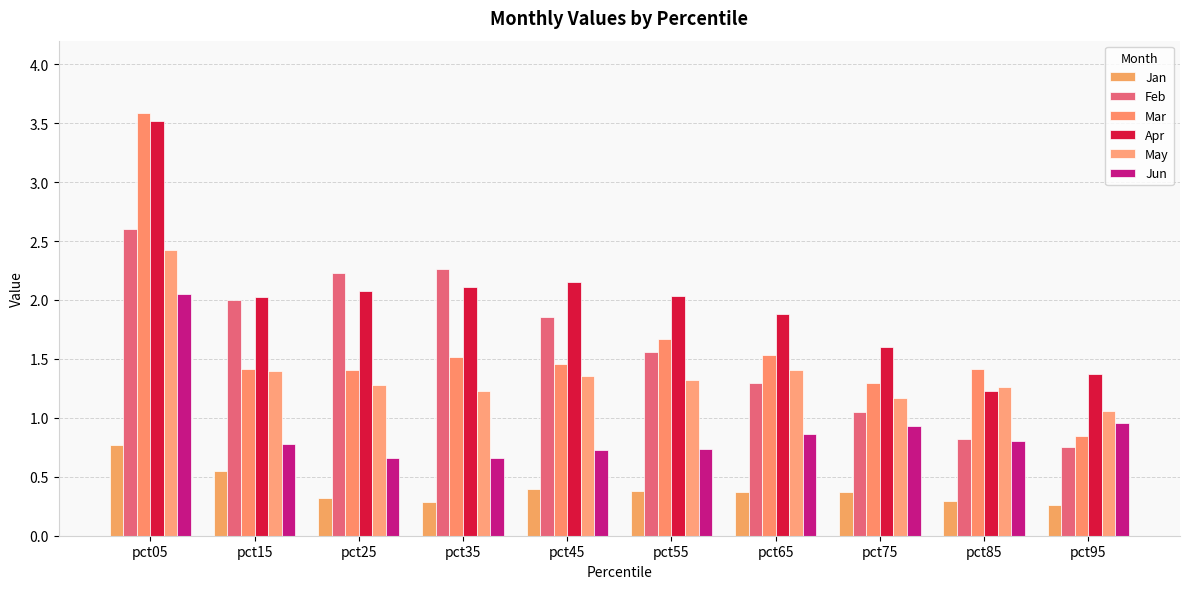

What are all the series names shown in the legend?

Jan, Feb, Mar, Apr, May, Jun